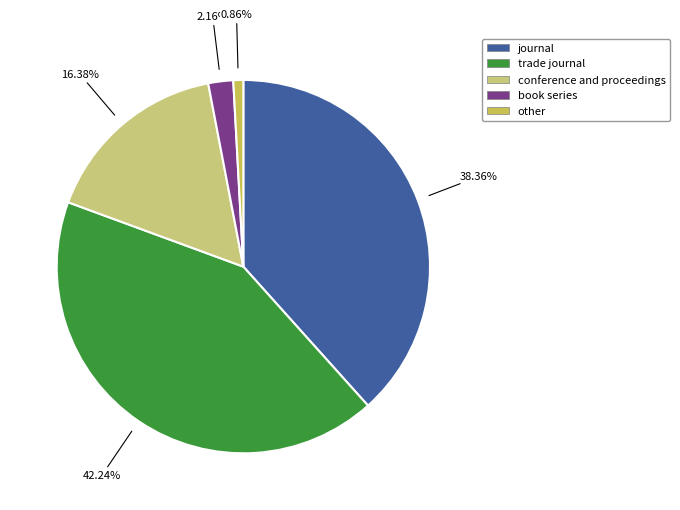

Which has a higher value, conference and proceedings or book series?

conference and proceedings